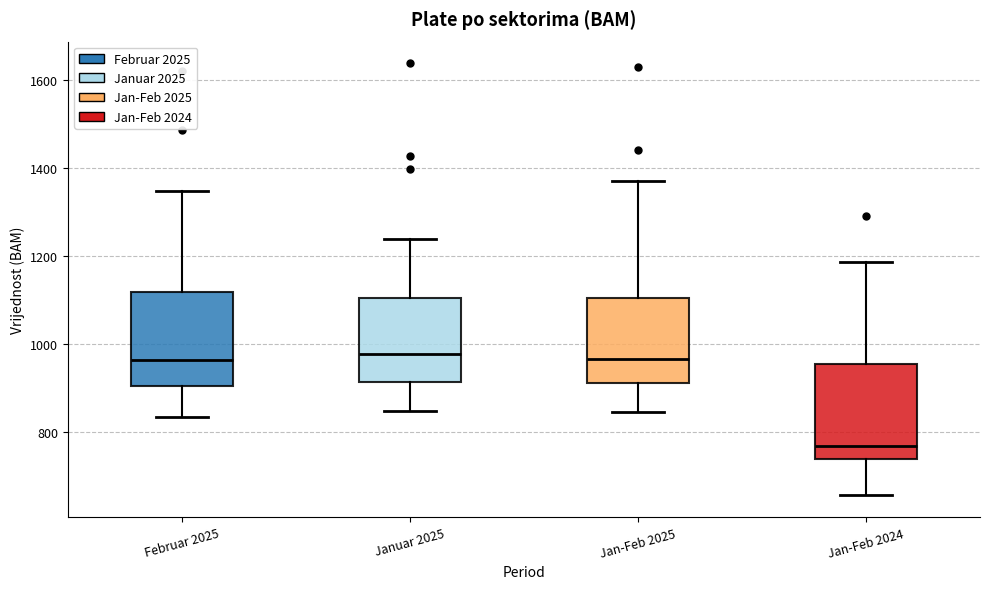

Reading left to right, transcribe this box plot: for each box, give where its median line is, the range the box spans, and where its two whiskers end, as read against the y-axis. The values are not printed on the chart, so give them approximately, as read against the axis.

Februar 2025: median 960, box 900 to 1120, whiskers 840 to 1340
Januar 2025: median 980, box 920 to 1100, whiskers 840 to 1240
Jan-Feb 2025: median 960, box 920 to 1100, whiskers 840 to 1380
Jan-Feb 2024: median 760, box 740 to 960, whiskers 660 to 1180